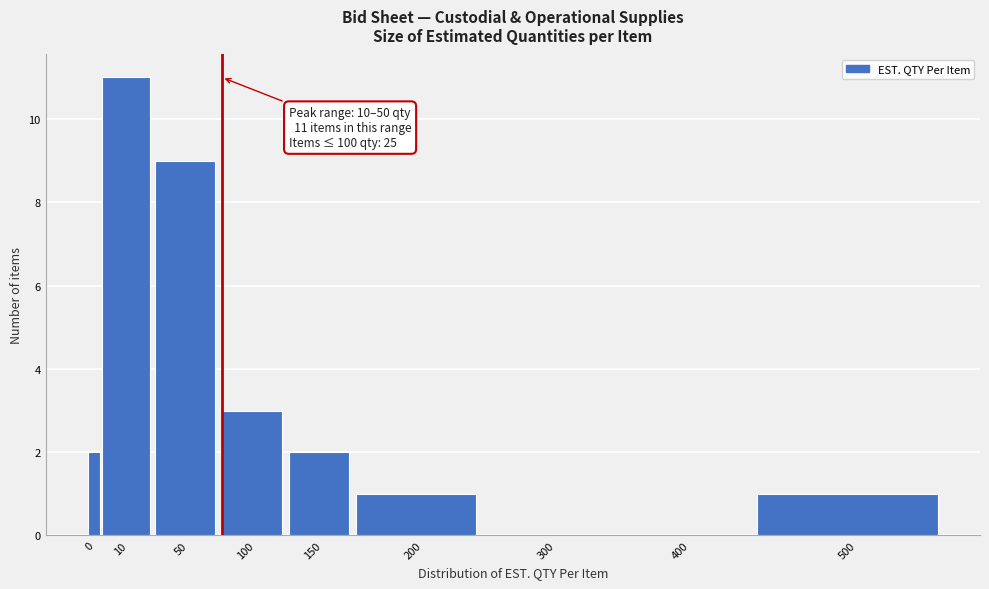

Reading left to right, transcribe all the data shown in this chart.

0=2	10=11	50=9	100=3	150=2	200=1	300=0	400=0	500=1